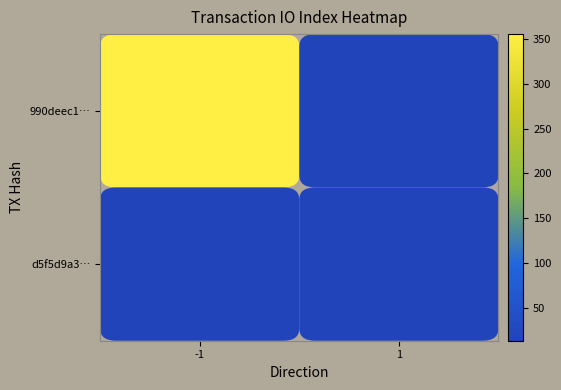

Rank the categories by d5f5d9a3… value from highest to lowest.

1, -1